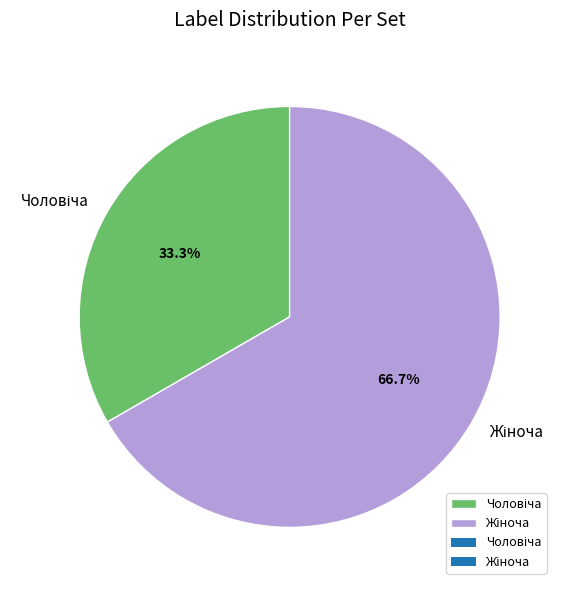

Is there a majority slice in this chart?

Yes